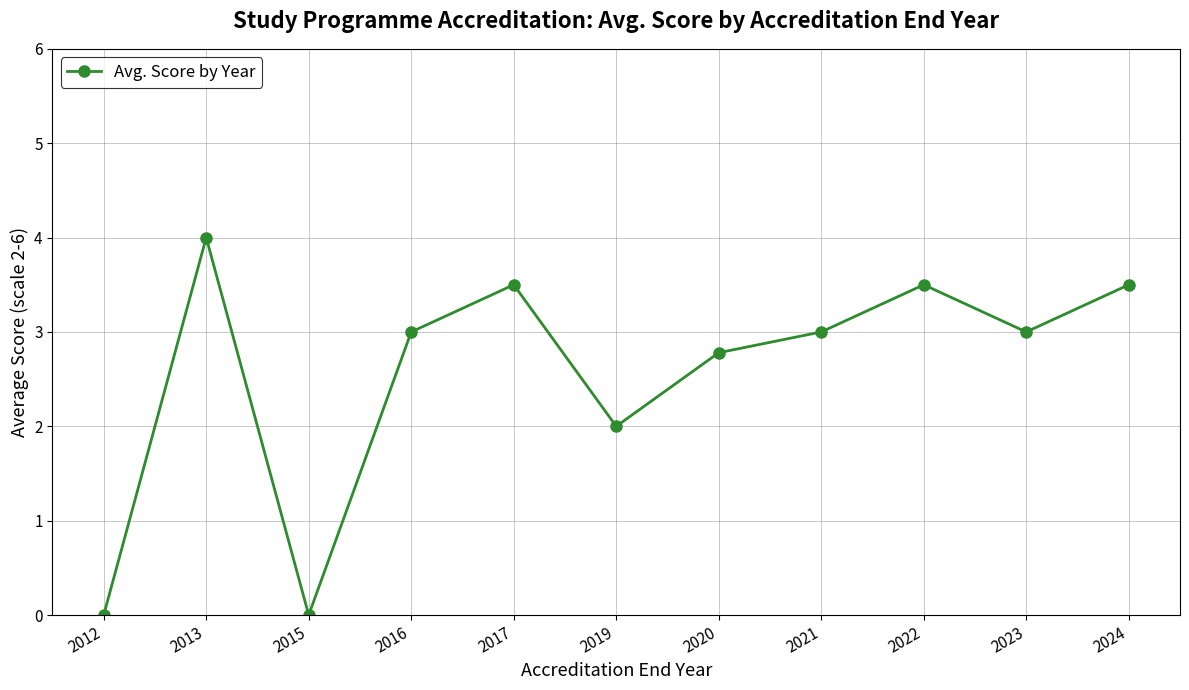

What is the maximum value shown in the chart?

4.0